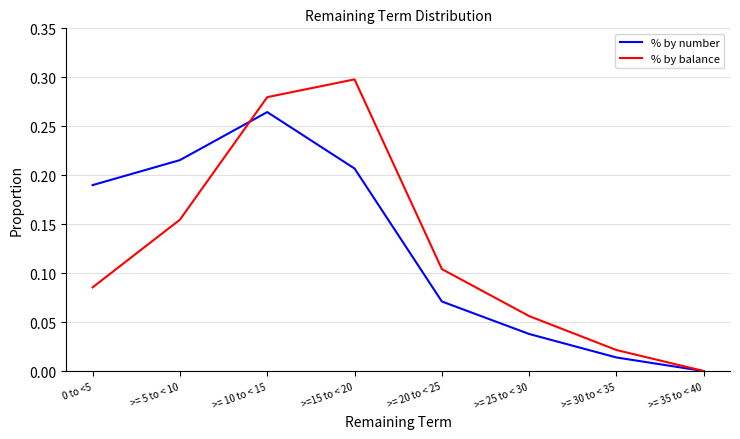

The % by balance series shows 0.2 at >= 10 to < 15. True or false?

False